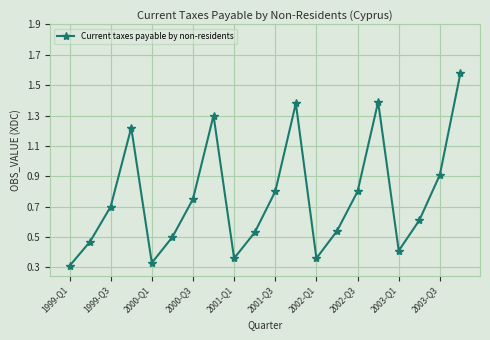

Does the chart have visible grid lines?

Yes